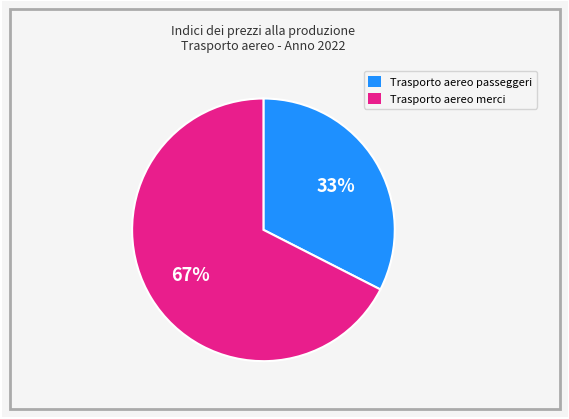

Does any single category account for the majority?

Yes